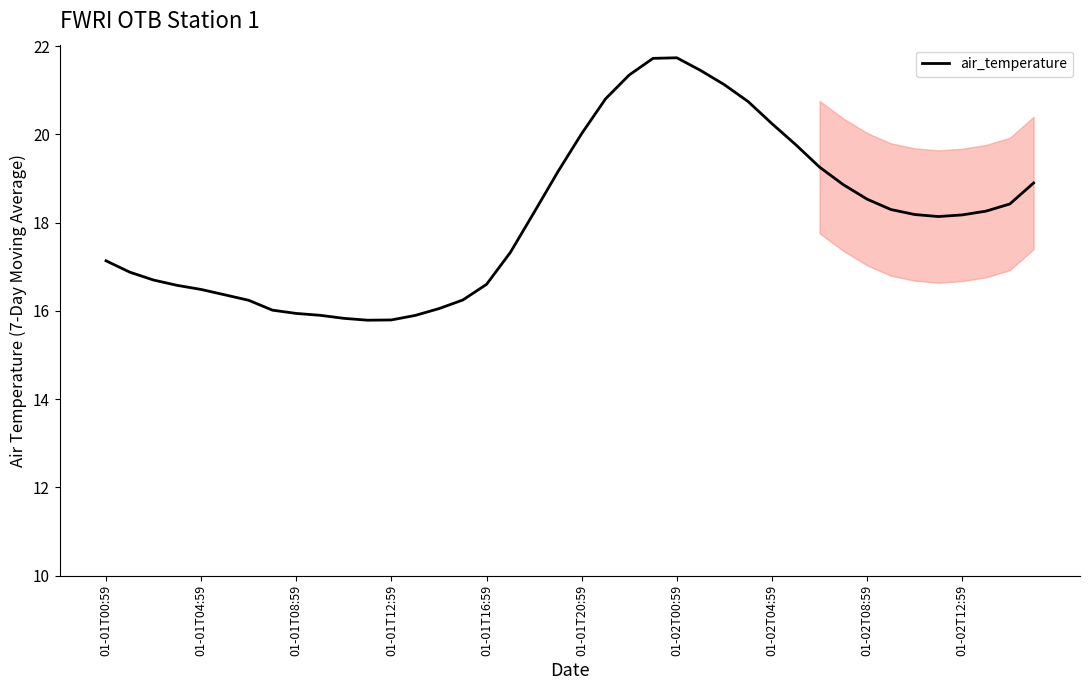

How many lines are shown in the chart?

1